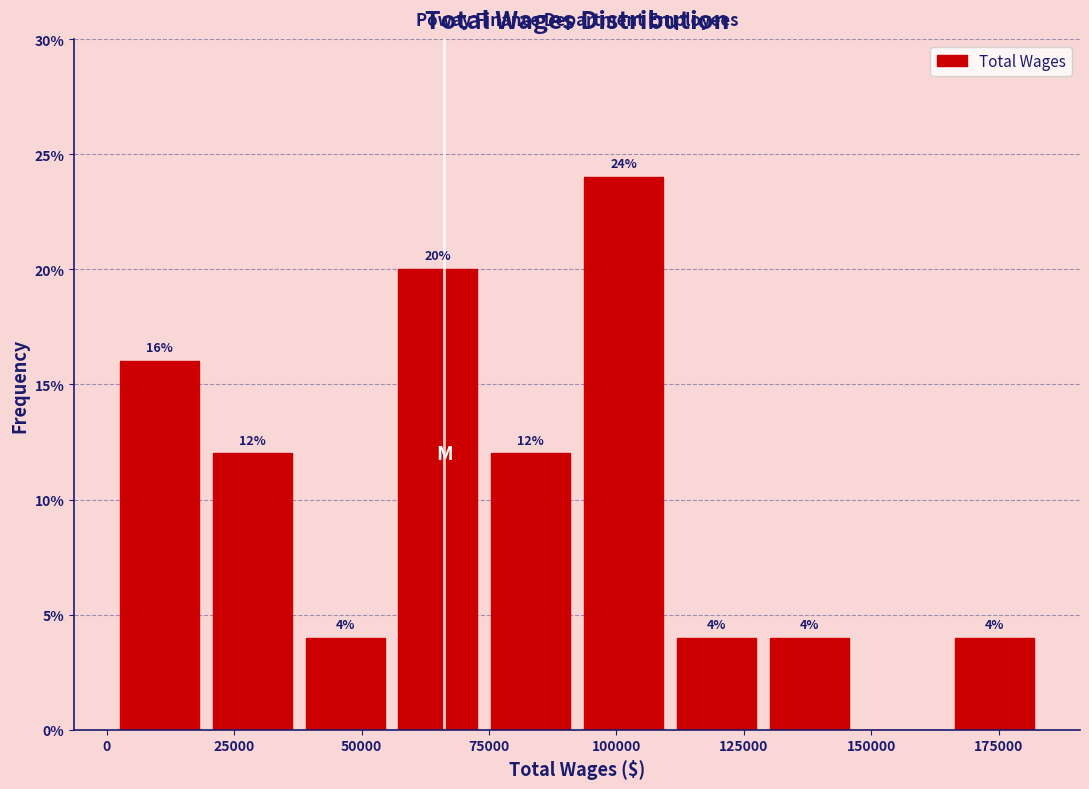

Around what value on the x-axis is the tallest bar? Give the approximate position of its centre, as read against the axis.

100000